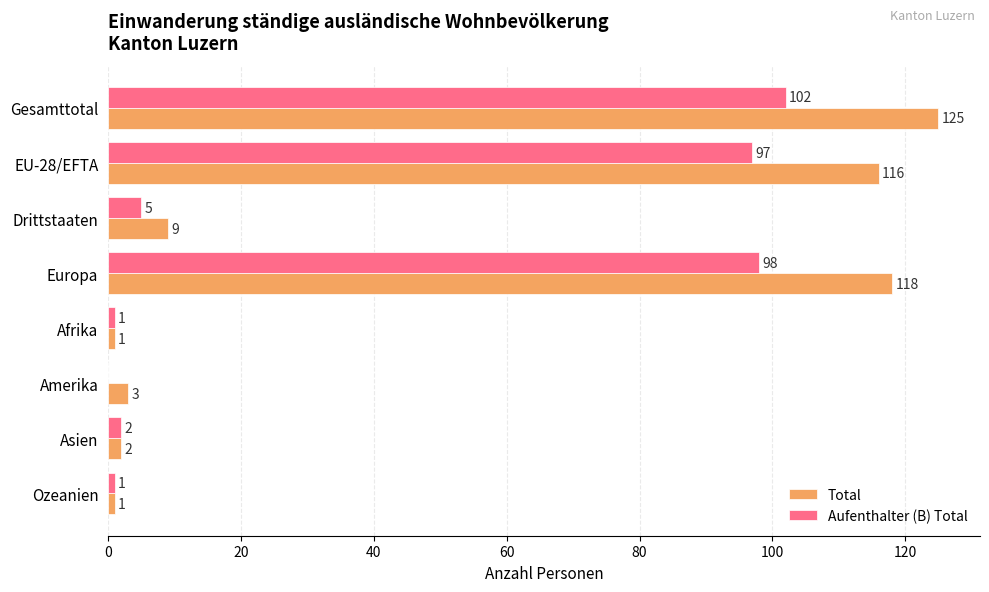

How many categories are shown in the chart?

8